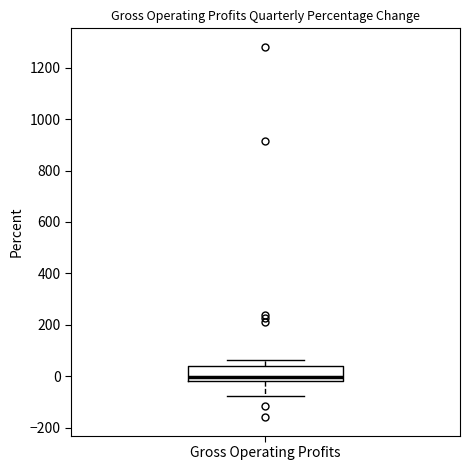

Where does the median line of the box for Gross Operating Profits sit on the y-axis? The values are not printed on the chart, so give them approximately, as read against the axis.

0